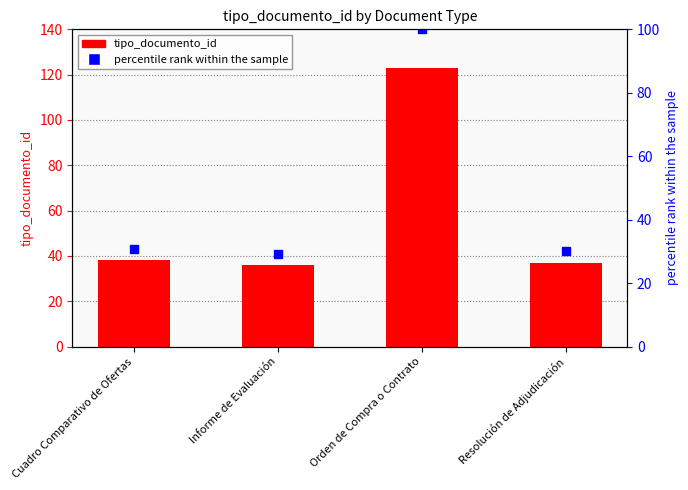

What is the total value across all series at Cuadro Comparativo de Ofertas?

68.9